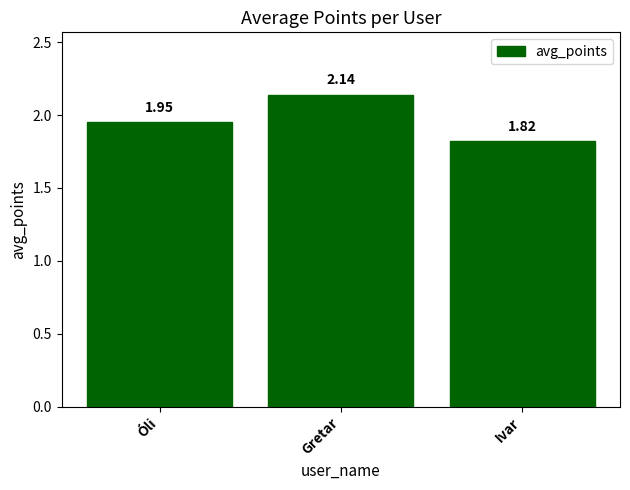

What is the label of the 1st bar from the left?

Óli